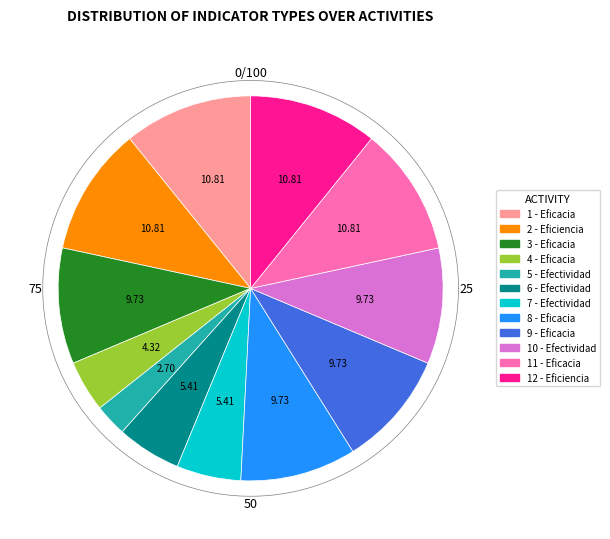

True or false: Efectividad (6) accounts for 5% of the total.

True